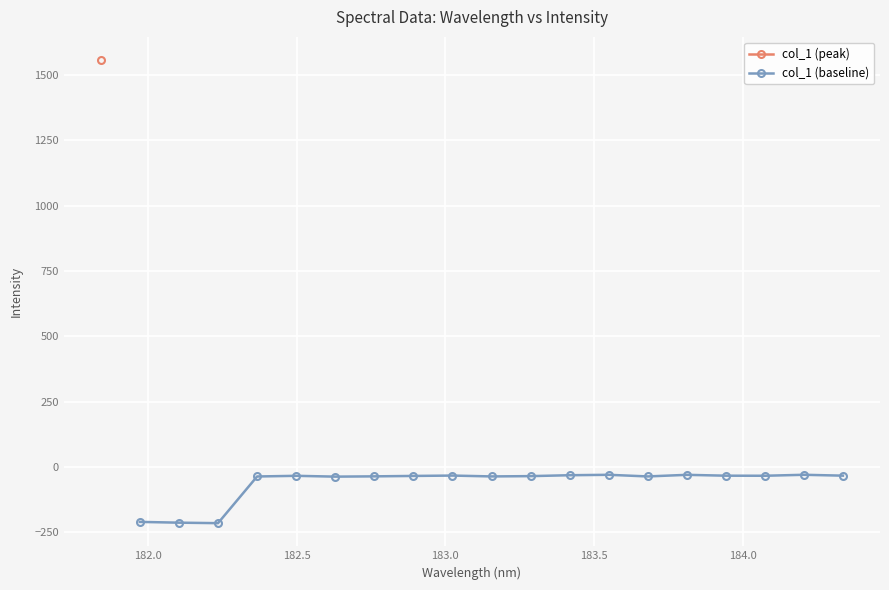

Count the number of categories in the chart.

19